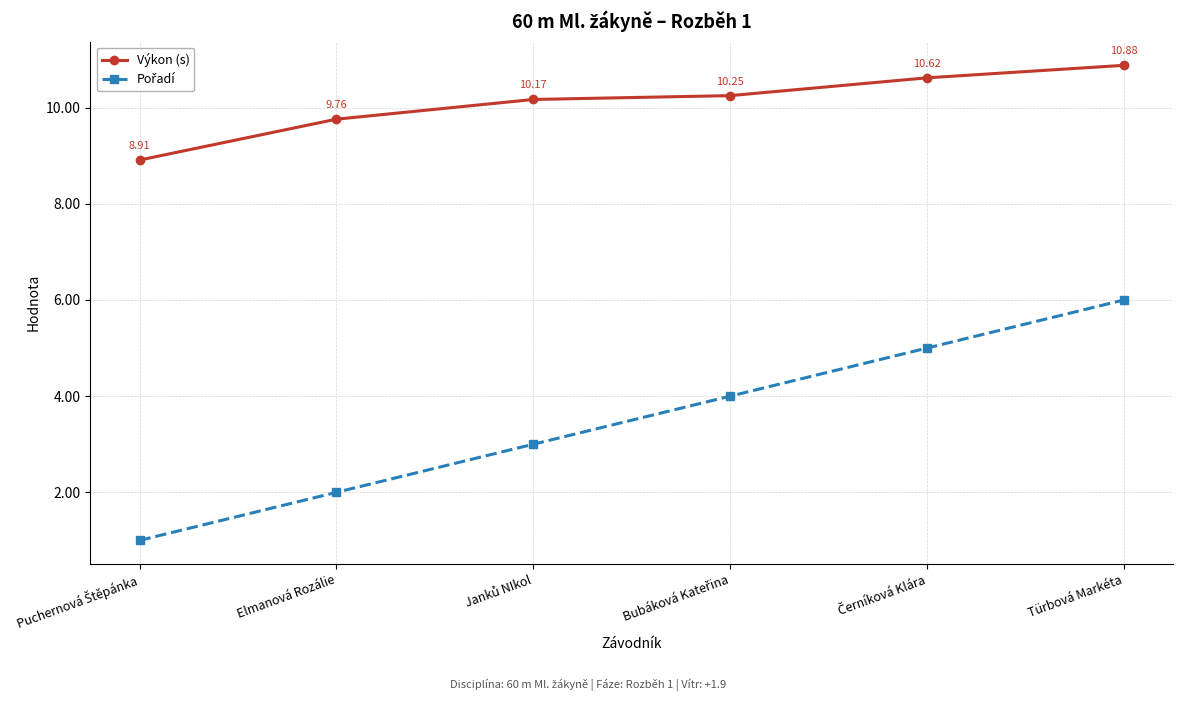

At how many categories does at least one series exceed 4?

6